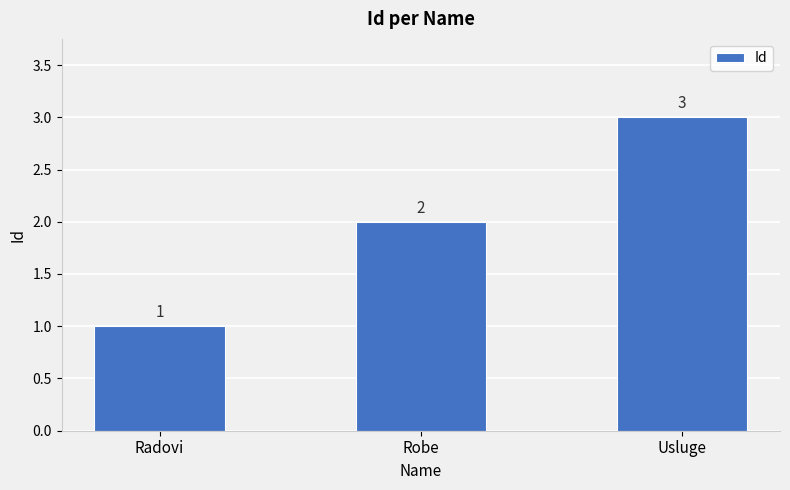

Which has a higher value, Usluge or Robe?

Usluge